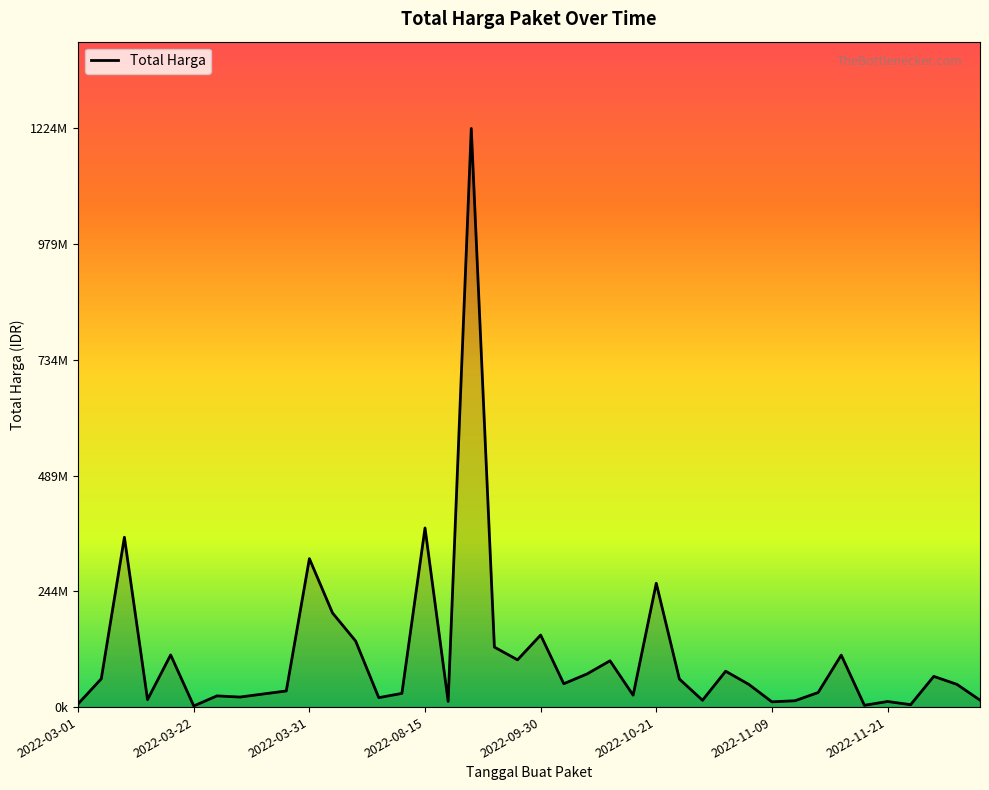

Does the chart have visible grid lines?

No